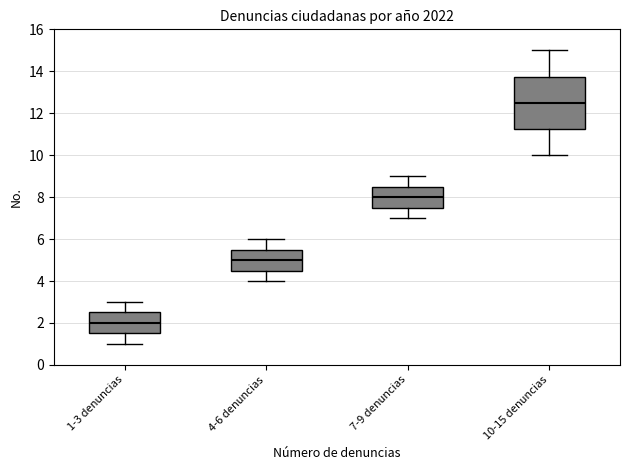

Reading left to right, read every box against the y-axis: the position of its median line, the range the box covers, and the ends of its whiskers. The values are not printed on the chart, so give them approximately, as read against the axis.

1-3 denuncias: median 2.0, box 1.6 to 2.6, whiskers 1.0 to 3.0
4-6 denuncias: median 5.0, box 4.6 to 5.6, whiskers 4.0 to 6.0
7-9 denuncias: median 8.0, box 7.6 to 8.6, whiskers 7.0 to 9.0
10-15 denuncias: median 12.6, box 11.2 to 13.8, whiskers 10.0 to 15.0